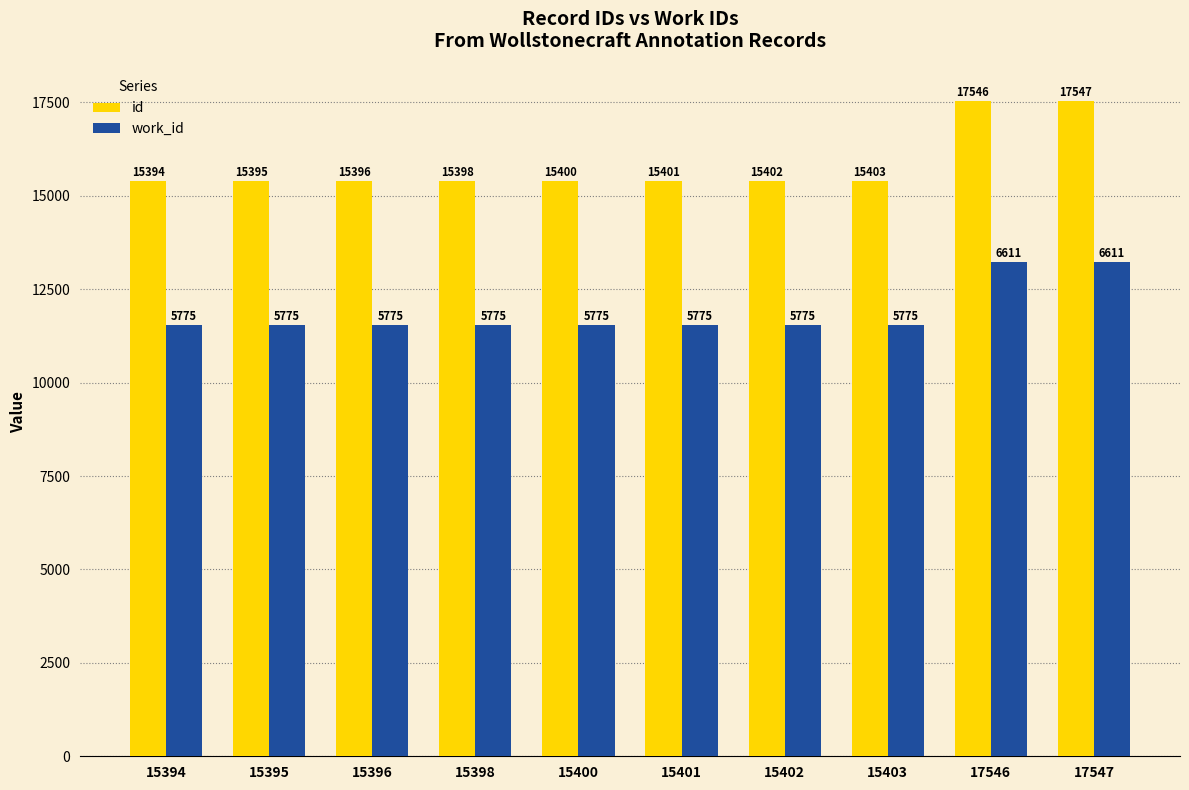

What is the value of the id bar at the 10th from the left?

17547